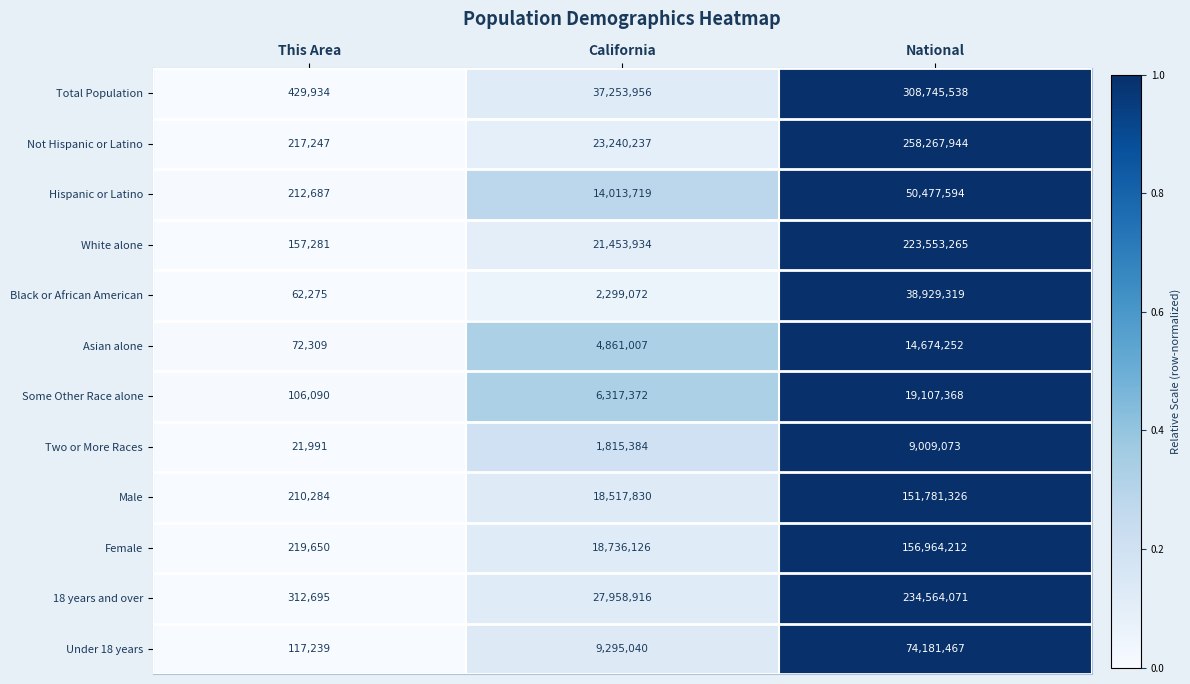

Which series has the largest total across all categories?

Total Population